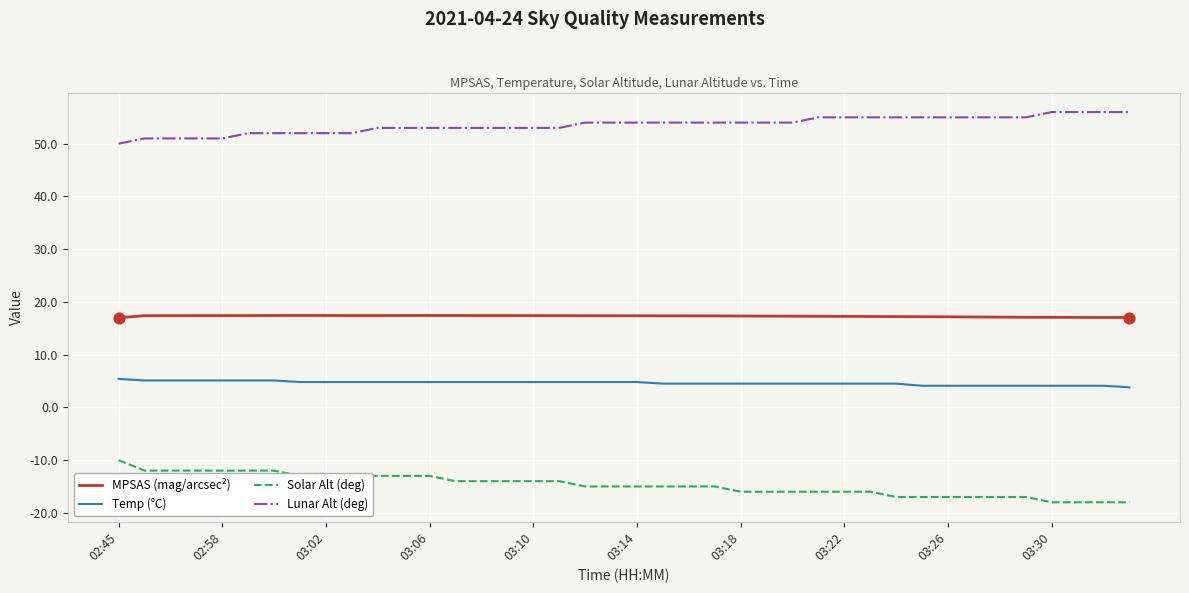

Which series has the largest total across all categories?

Lunar Alt (deg)